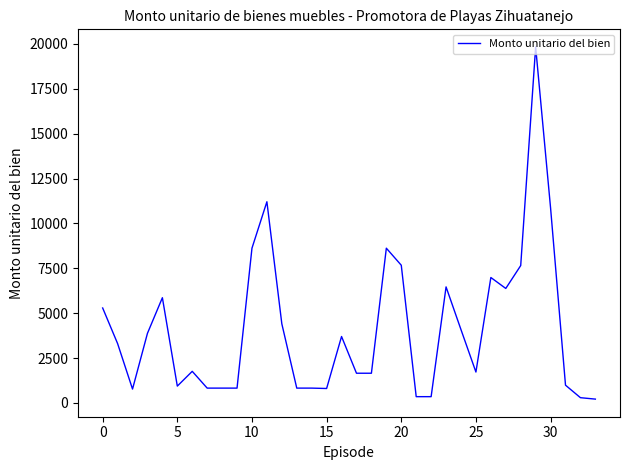

What is the difference between the maximum and minimum values?

19612.2